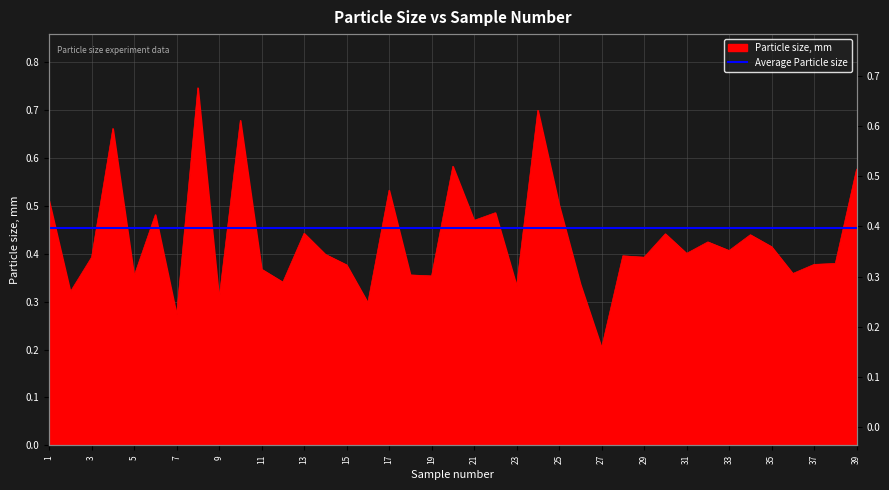

List the labels in order of value, largest first.

8, 24, 10, 4, 20, 39, 17, 1, 25, 22, 6, 21, 13, 30, 34, 32, 35, 33, 31, 14, 28, 3, 29, 38, 37, 15, 11, 36, 18, 5, 19, 12, 26, 23, 2, 9, 16, 7, 27